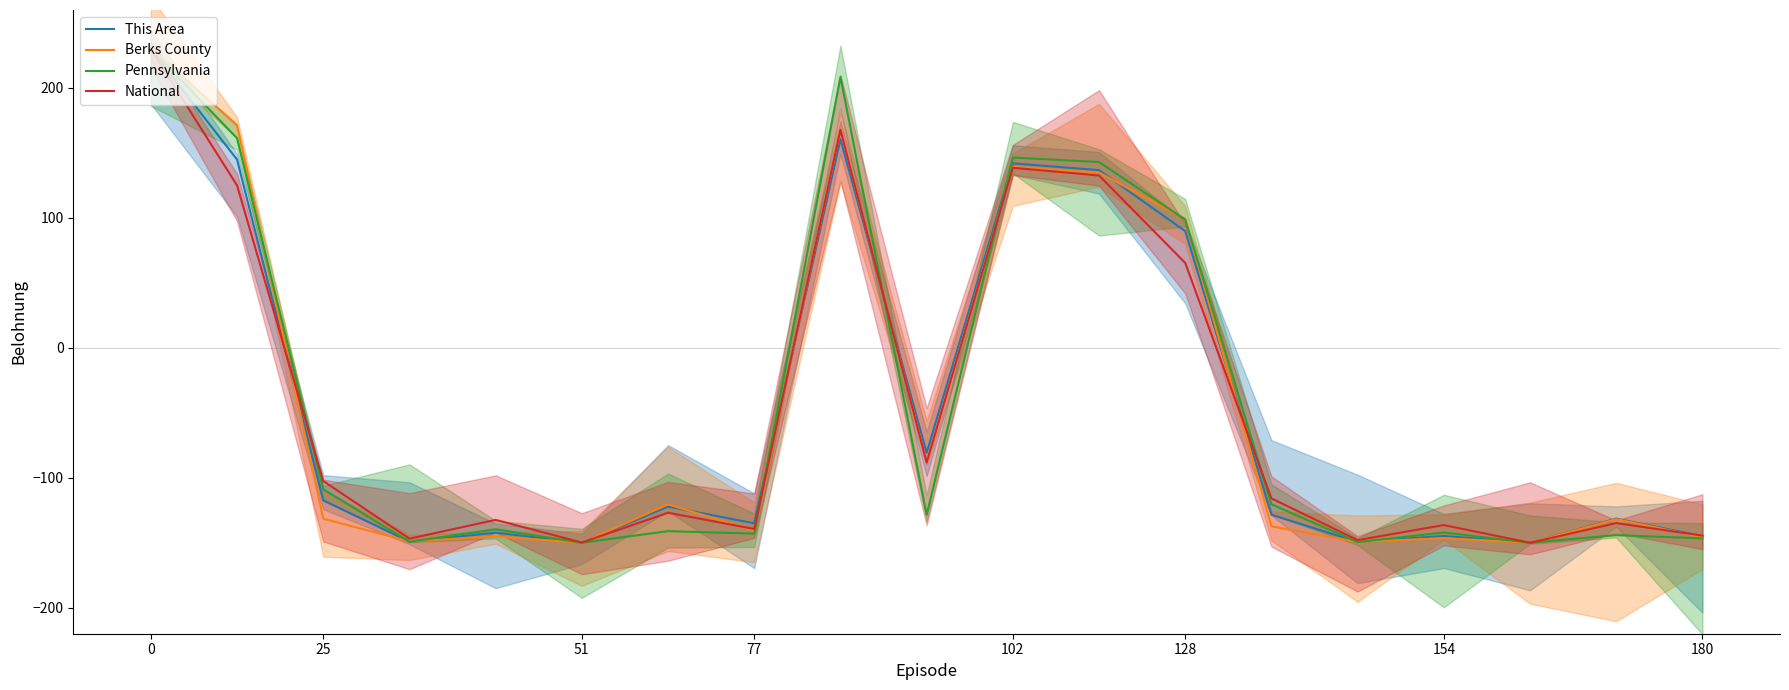

At which label is National closest to 40?

128